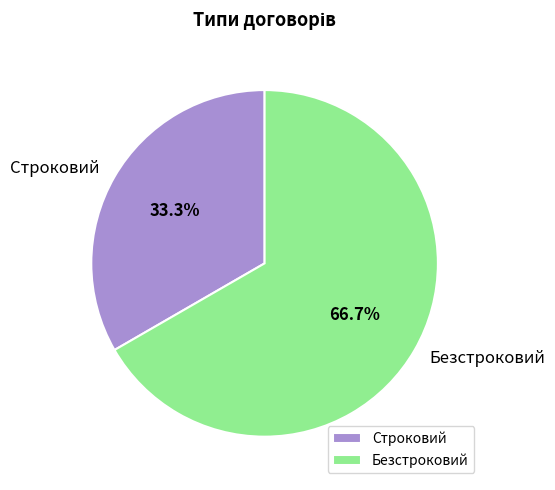

To the nearest percent, what portion does Безстроковий represent?

67%